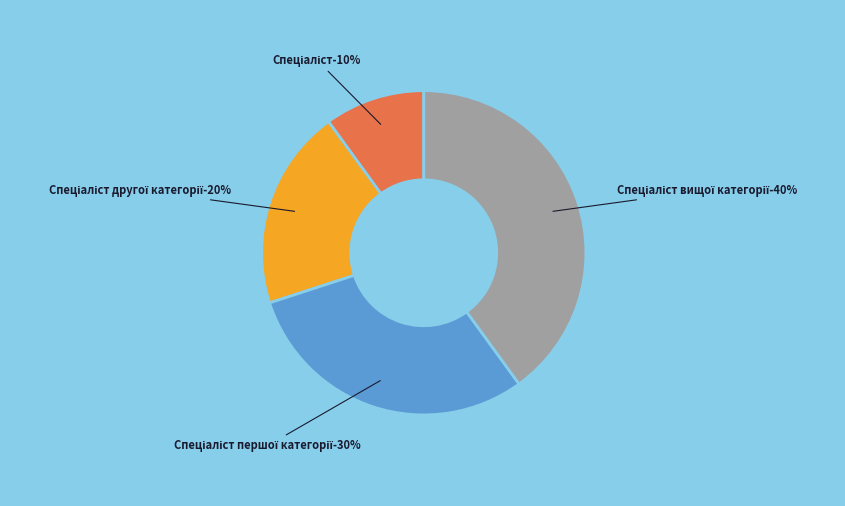

To the nearest percent, what percentage of the pie is Спеціаліст другої категорії?

20%